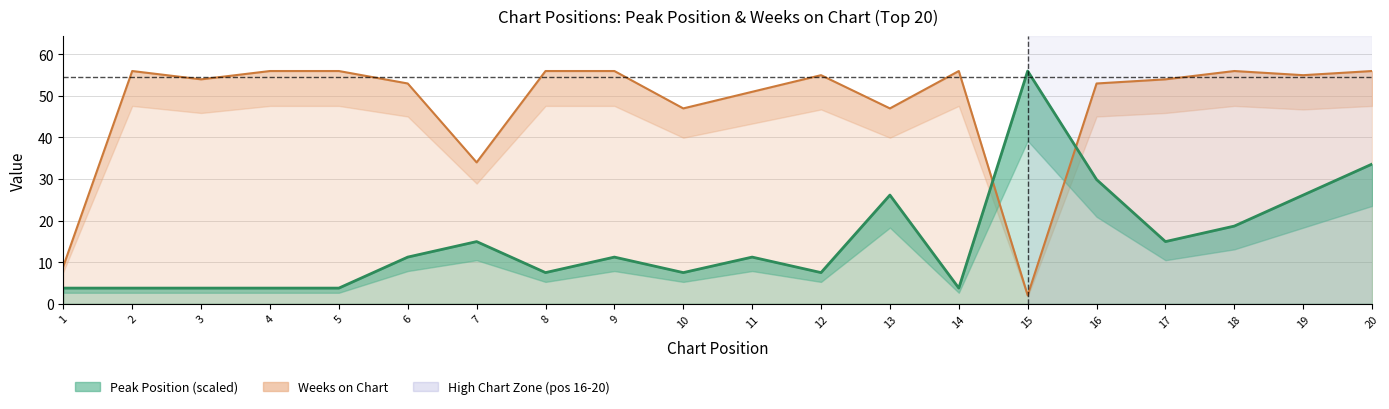

How many interior local peaks does the Peak Position series have?

5